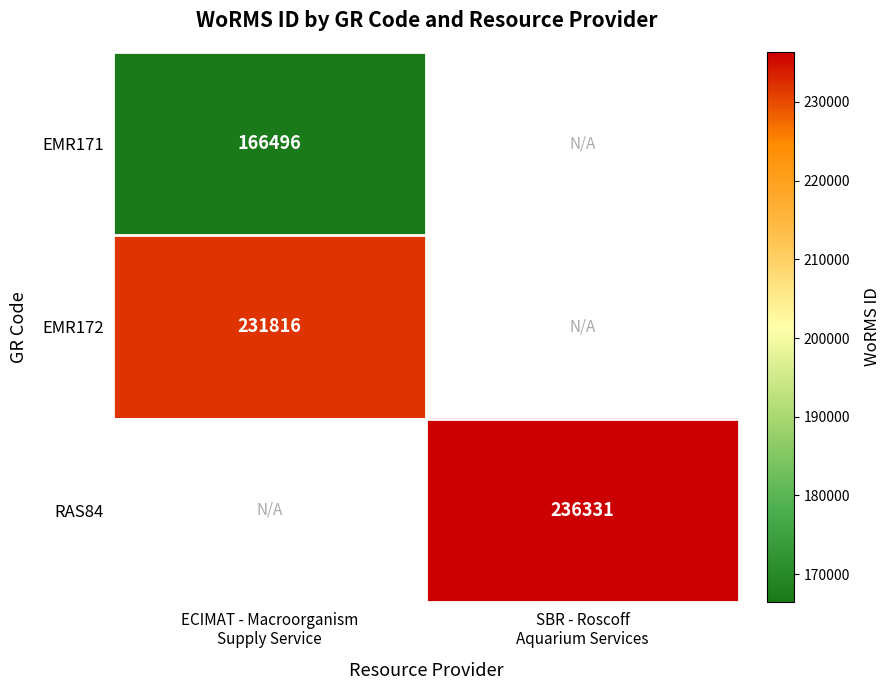

At which label is EMR171 closest to 166496?

ECIMAT - Macroorganism Supply Service